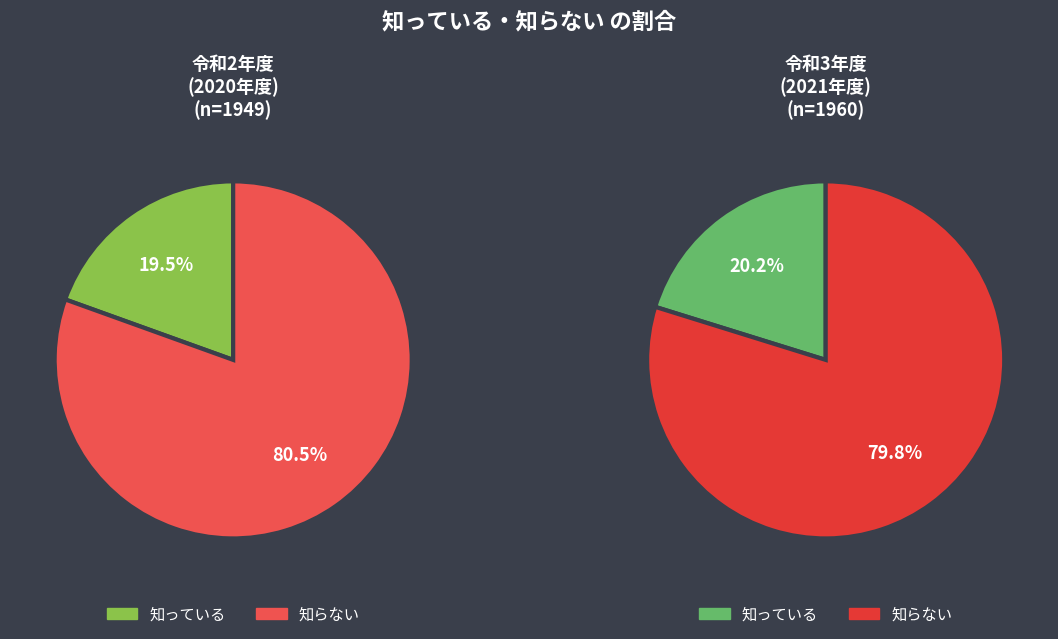

How many slices are in this pie chart?

2